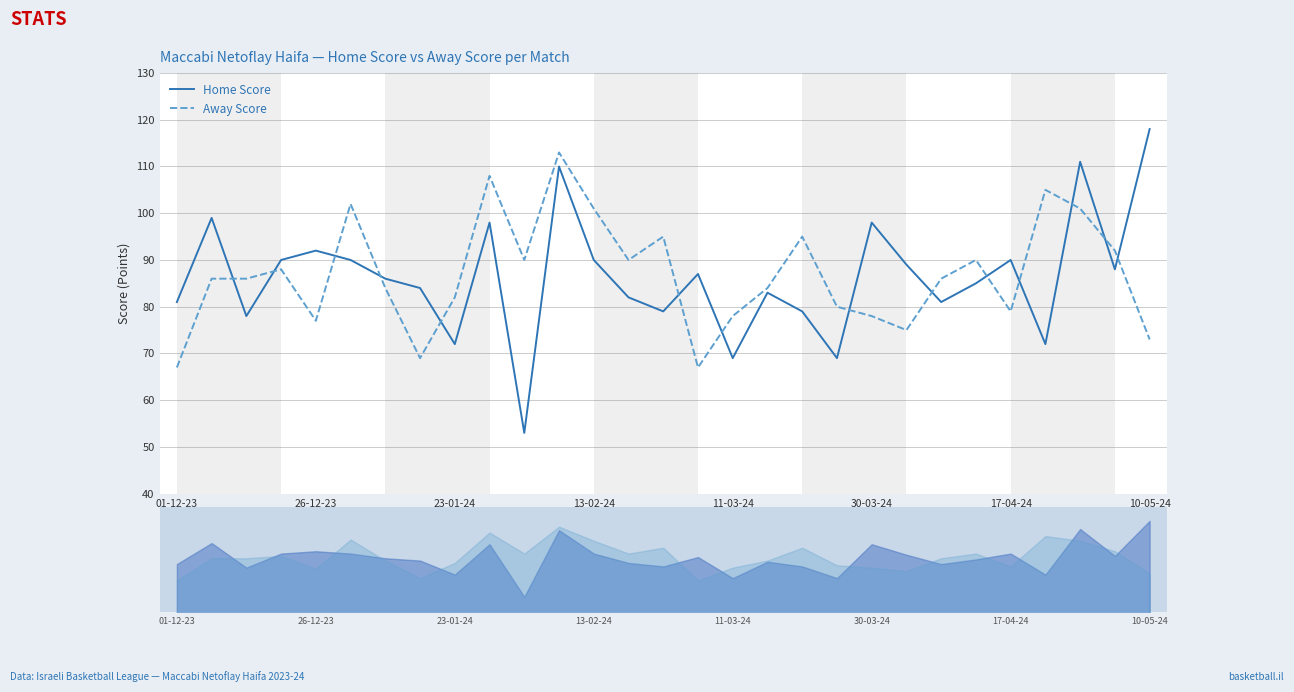

List the series in order of their peak value, highest first.

Home Score, Away Score